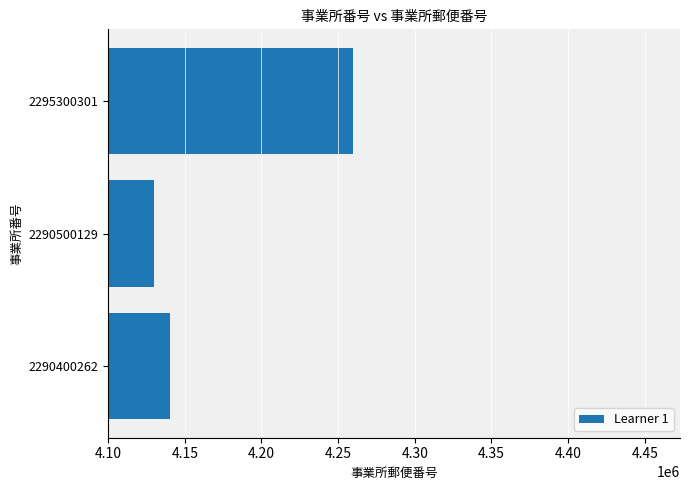

Reading top to bottom, extract all data points from this chart.

2295300301=4260033	2290500129=4130035	2290400262=4140032